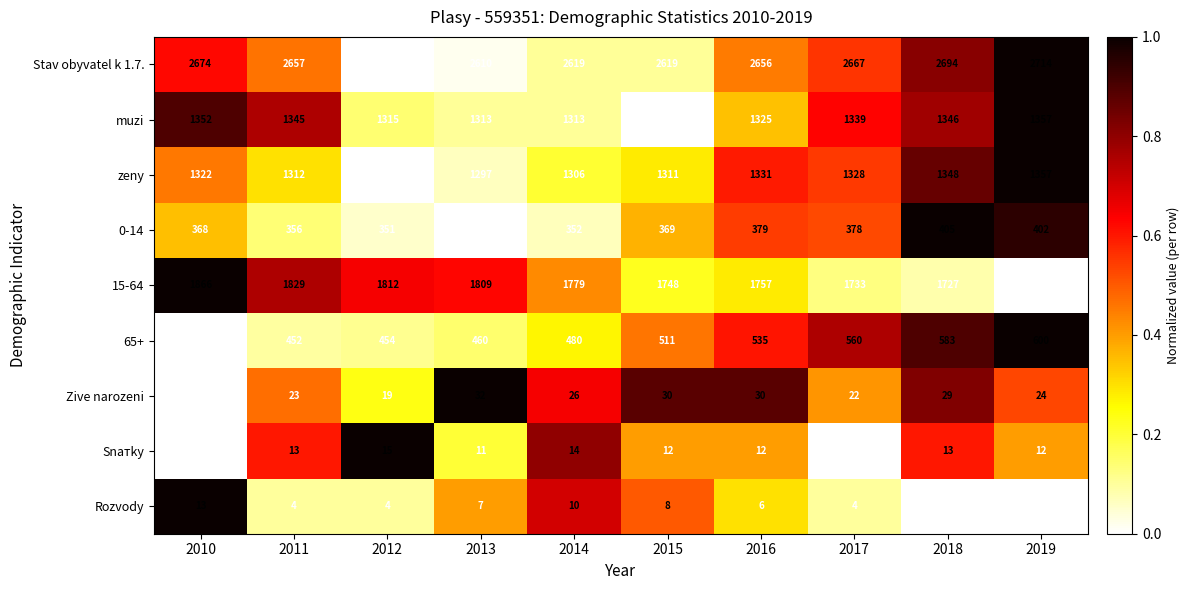

What is the difference between the maximum and second lowest values in the 0-14 series?

54